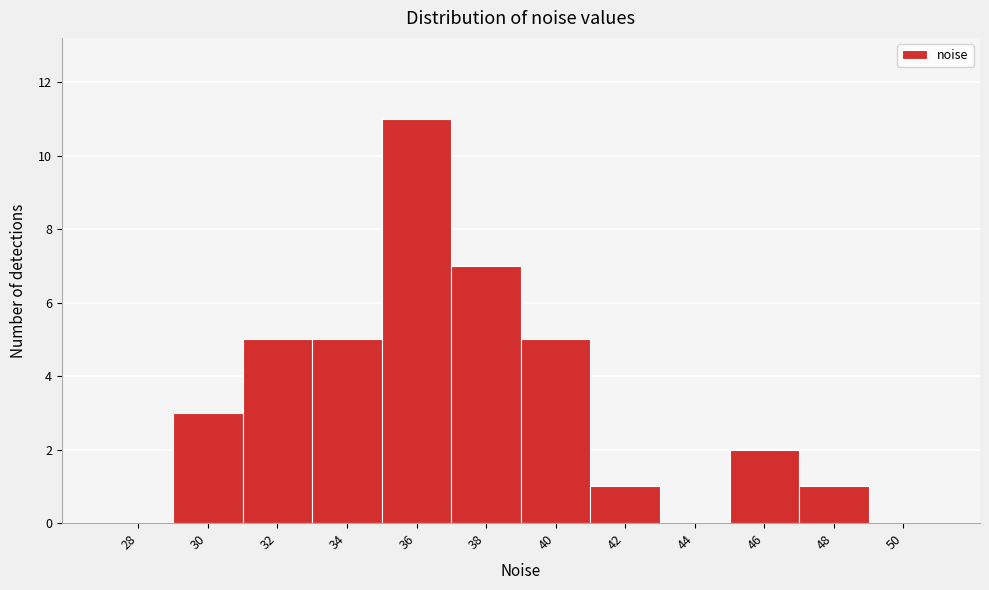

Reading right to left, transcribe all the data shown in this chart.

50=0	48=1	46=2	44=0	42=1	40=5	38=7	36=11	34=5	32=5	30=3	28=0